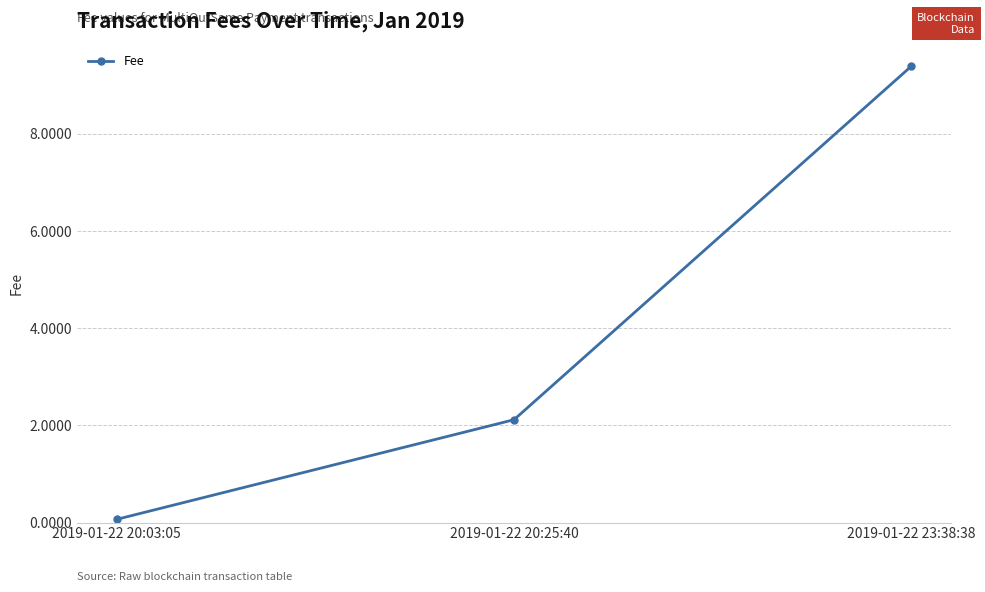

Reading left to right, list all the values displayed in this chart.

0.1	2.1	9.4